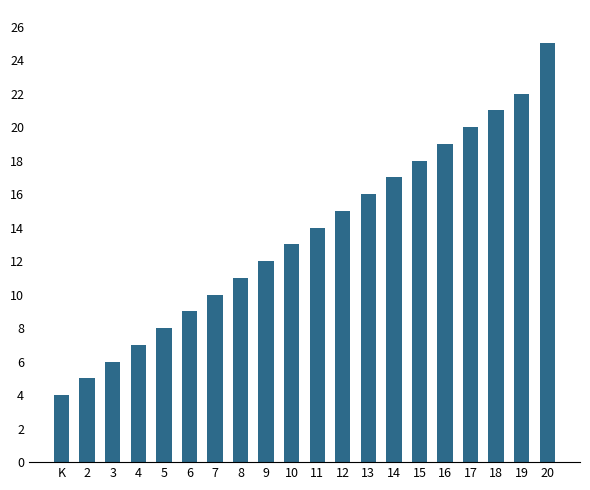

Approximately how many times larger is the value at 18 compared to 19?

1.0